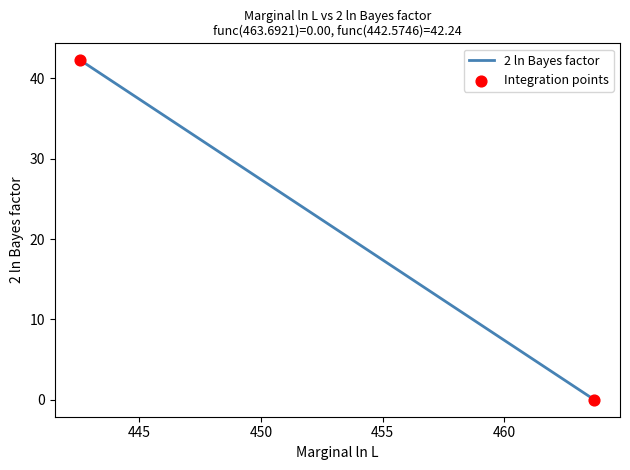

What is the change in value from 448.1355 to 446.9542?

+2.4